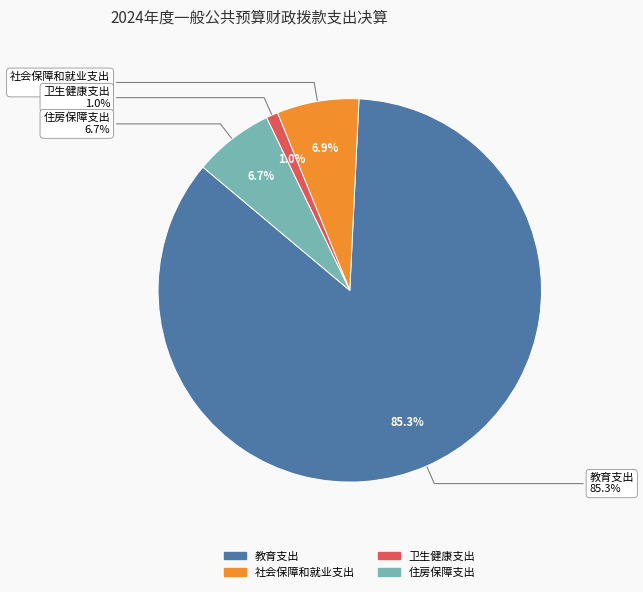

Which slice is the largest?

教育支出